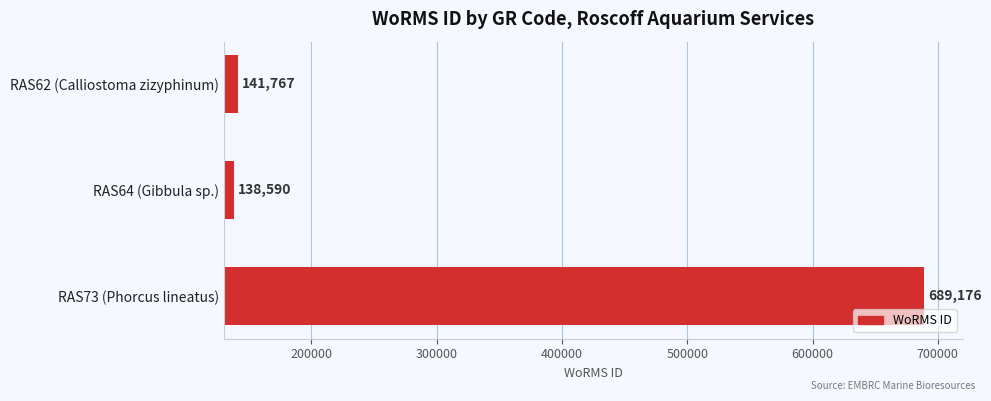

Is it true that the value at RAS62 (Calliostoma zizyphinum) is 141767?

True